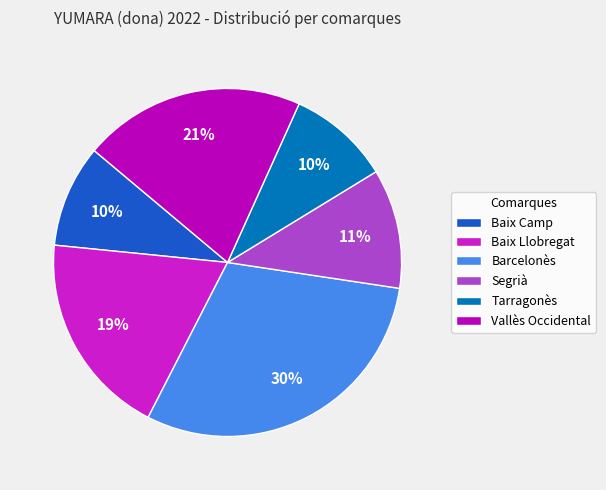

Is it true that Baix Llobregat is 7% of the pie?

False